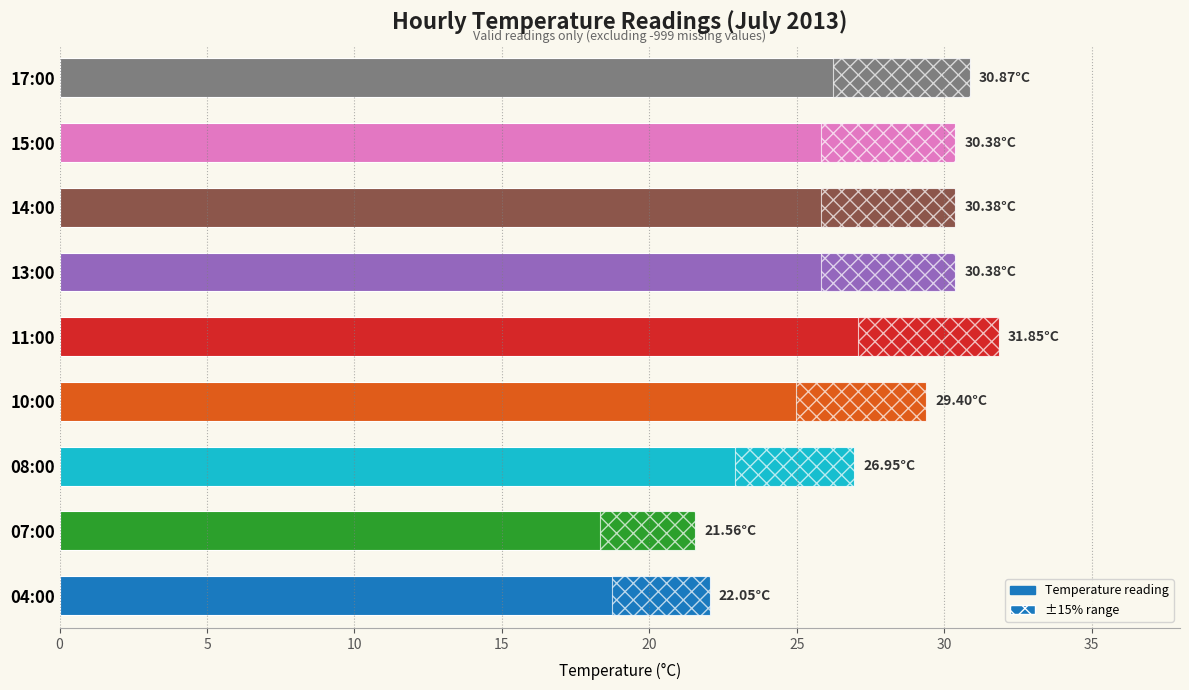

The chart shows a value of 7.8 at 15:00. True or false?

False